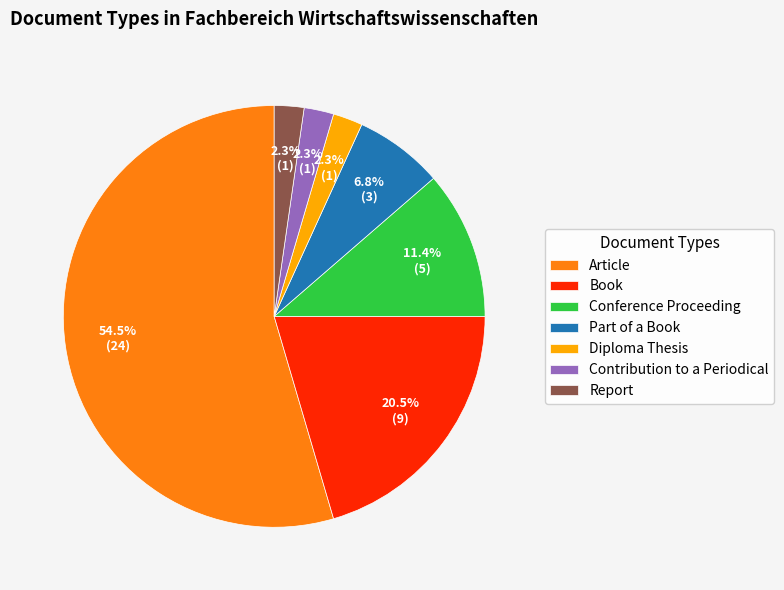

What percentage is NOT represented by Contribution to a Periodical?

97.7%